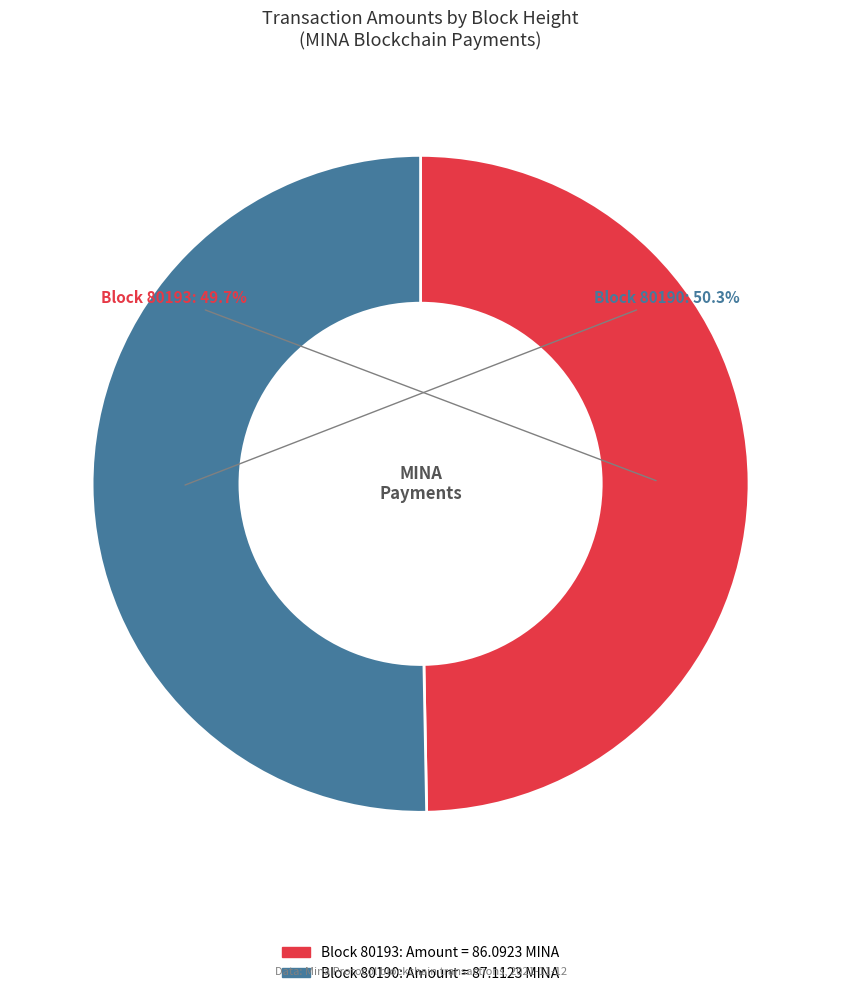

Is there a majority slice in this chart?

Yes